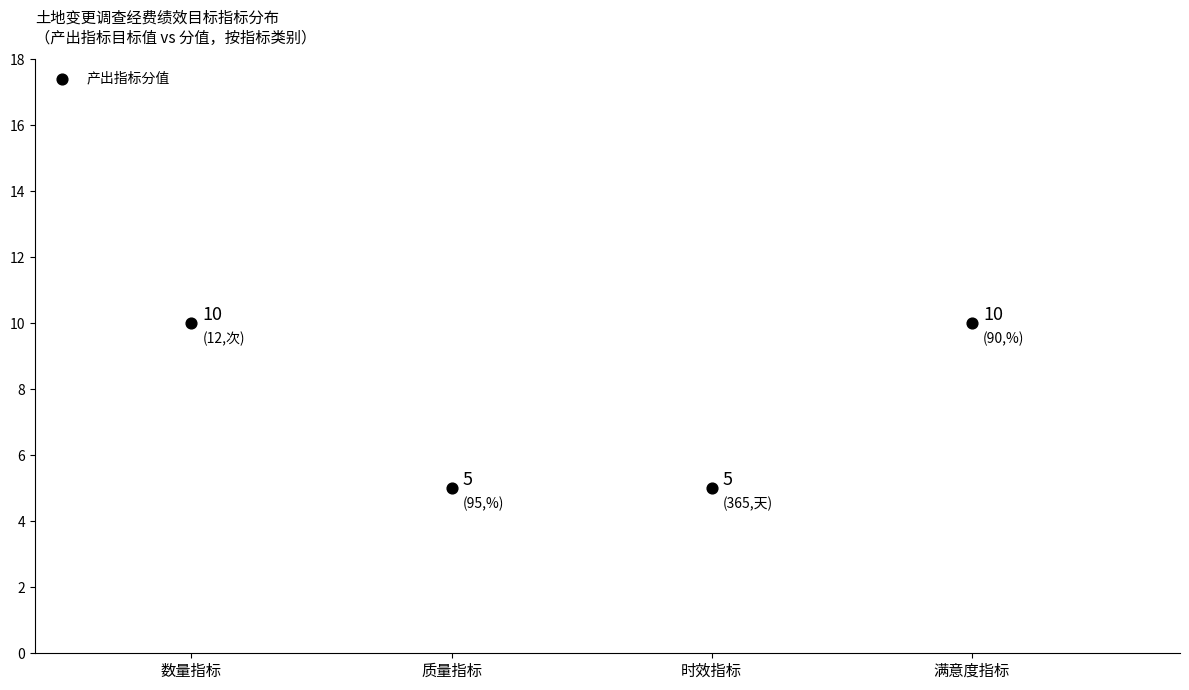

What is the range of Y values (max minus min)?

5